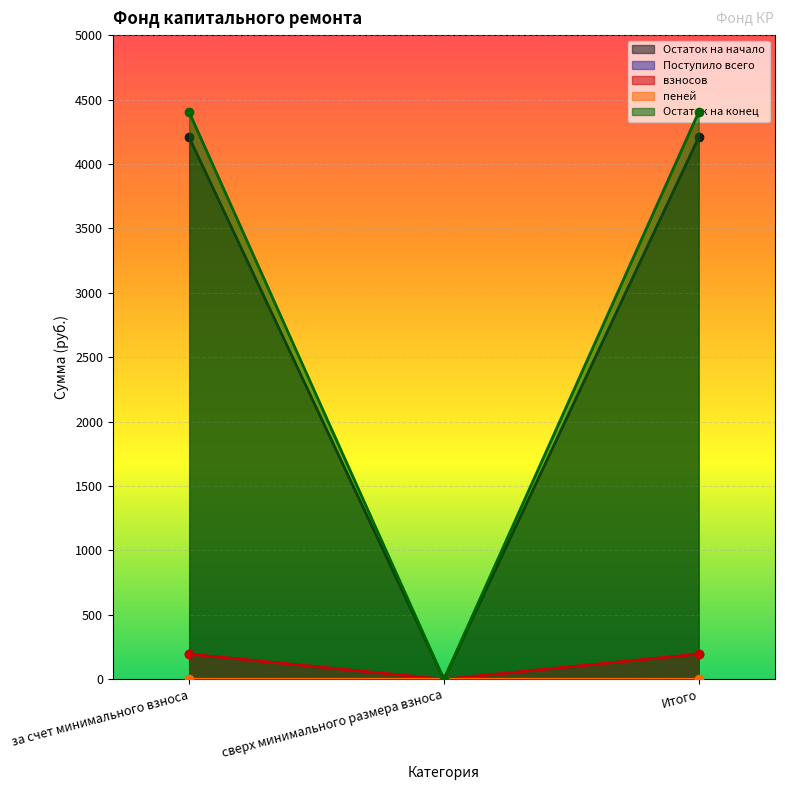

The value of пеней at сверх минимального размера взноса is 0.0. True or false?

True